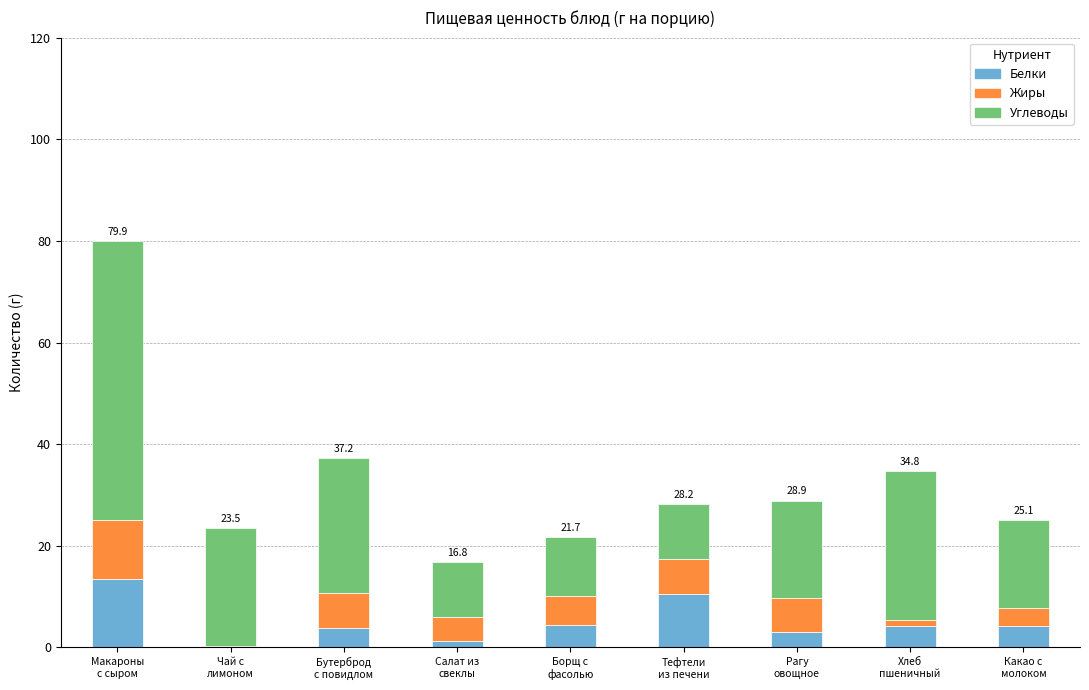

What is the maximum value for Белки?

13.4